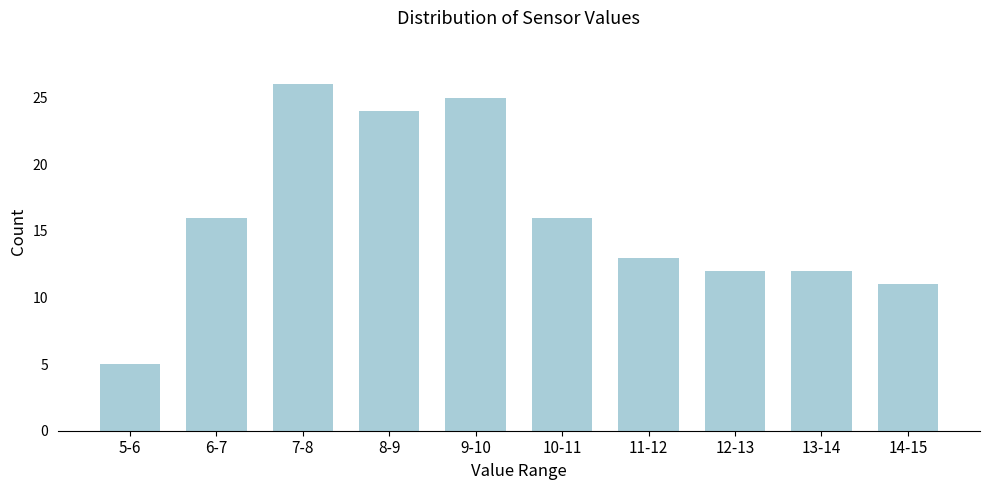

Reading left to right, what are all the values shown in this chart?

5-6=5	6-7=16	7-8=26	8-9=24	9-10=25	10-11=16	11-12=13	12-13=12	13-14=12	14-15=11